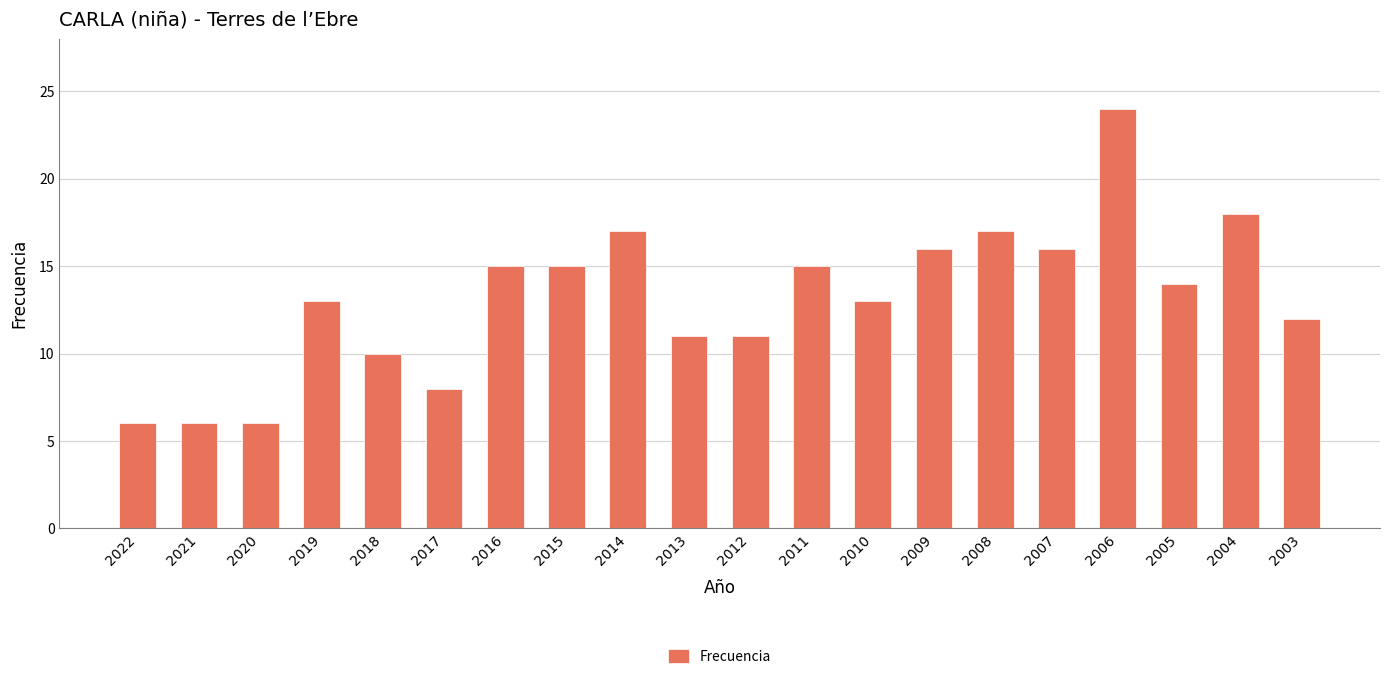

What is the difference between the maximum and minimum values?

18